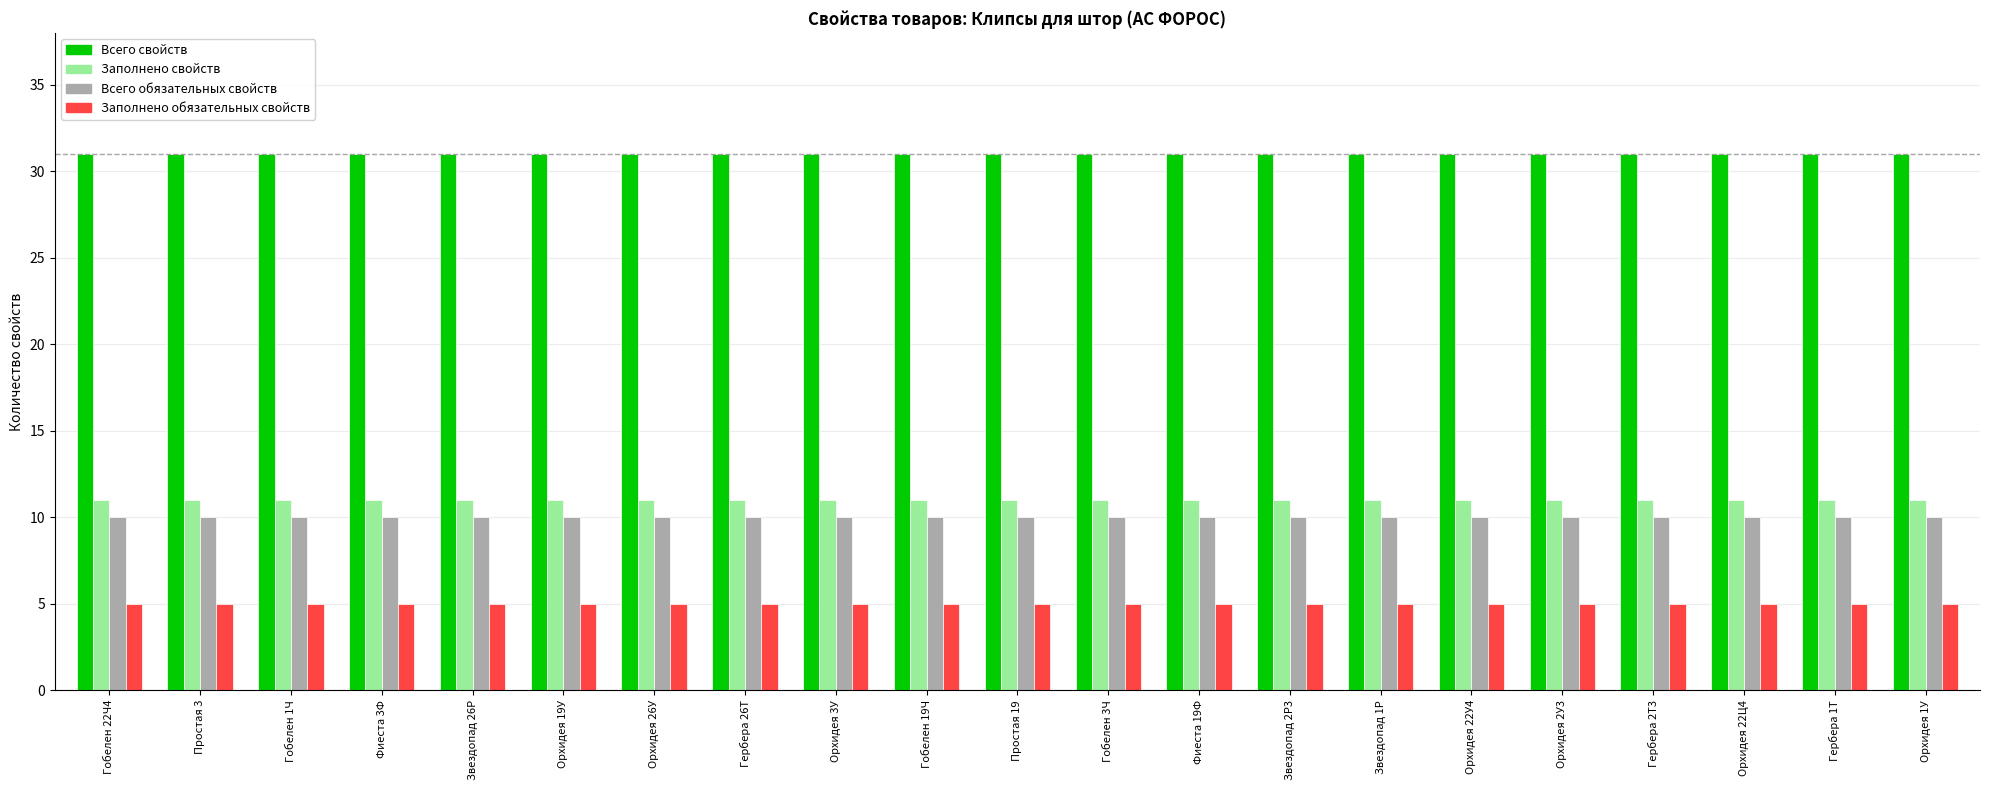

What is the minimum value for Заполнено обязательных свойств?

5